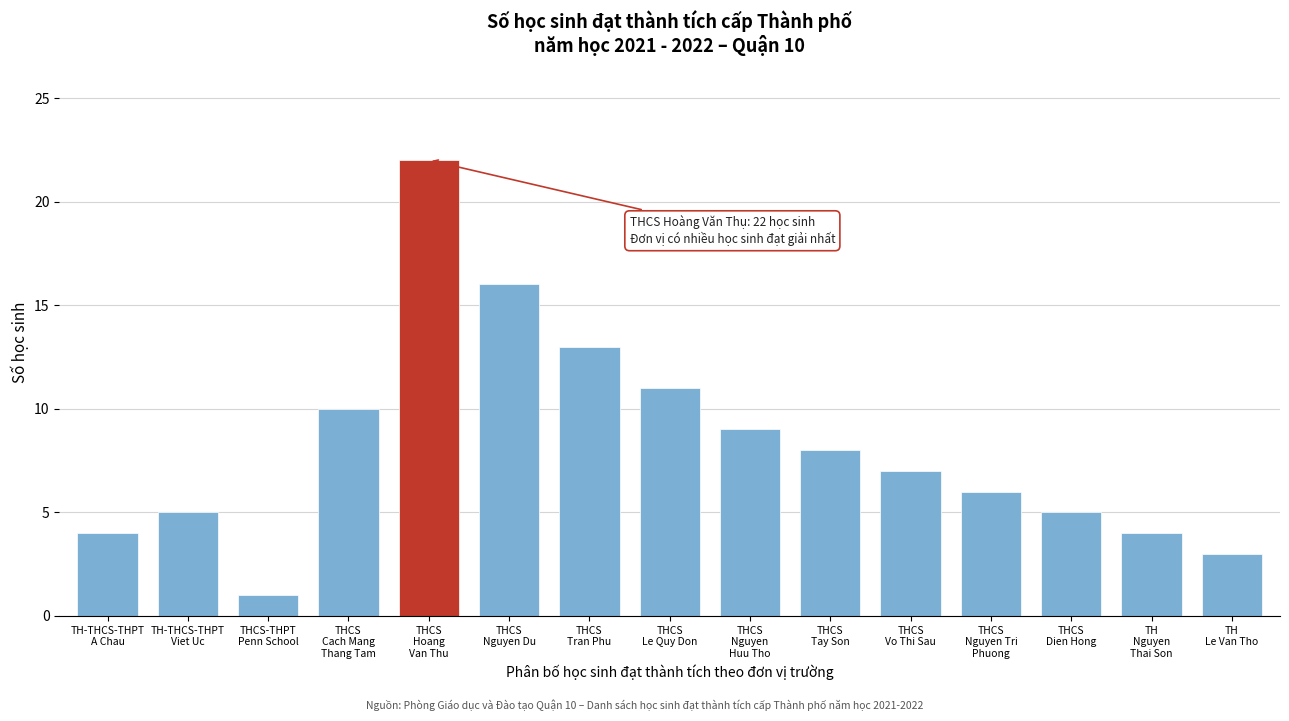

Reading right to left, what are all the values shown in this chart?

3	4	5	6	7	8	9	11	13	16	22	10	1	5	4